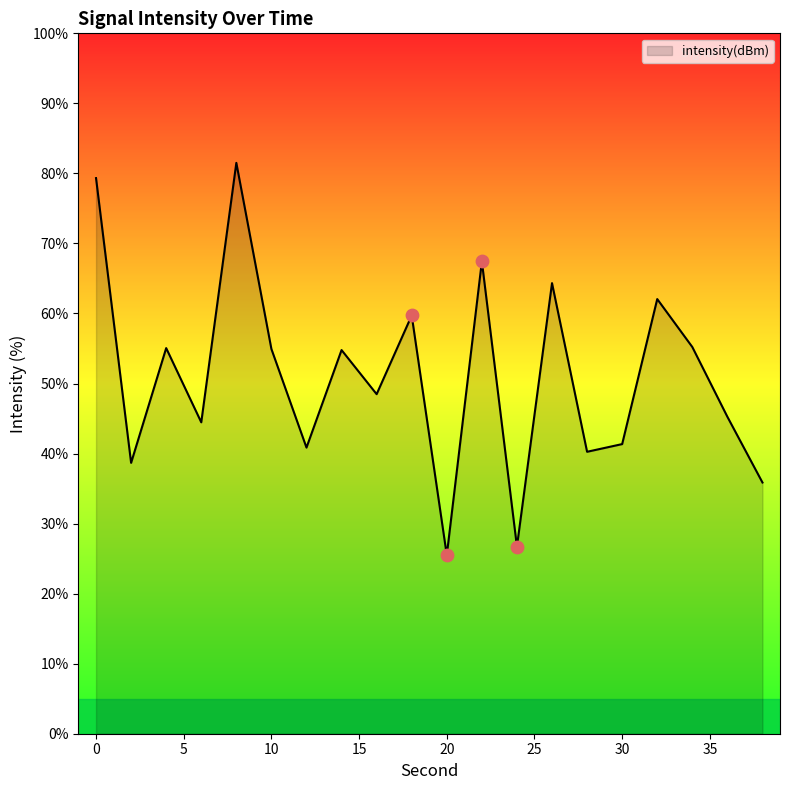

What is the minimum value shown in the chart?

25.5